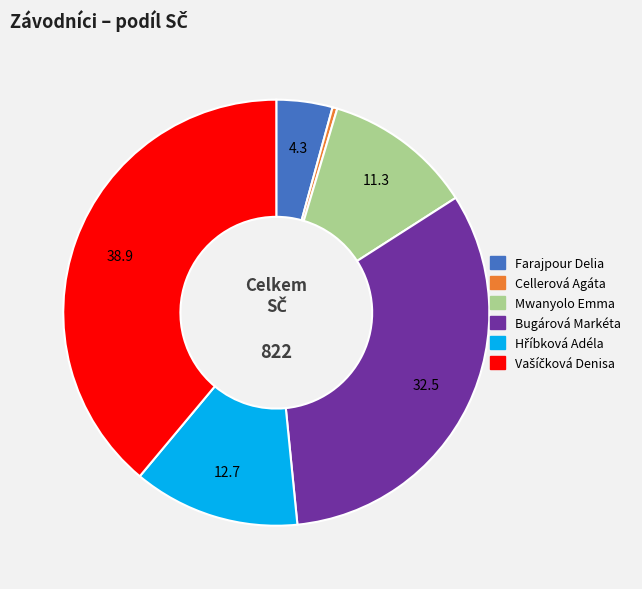

Do Bugárová Markéta and Mwanyolo Emma together represent more than half of the pie?

No